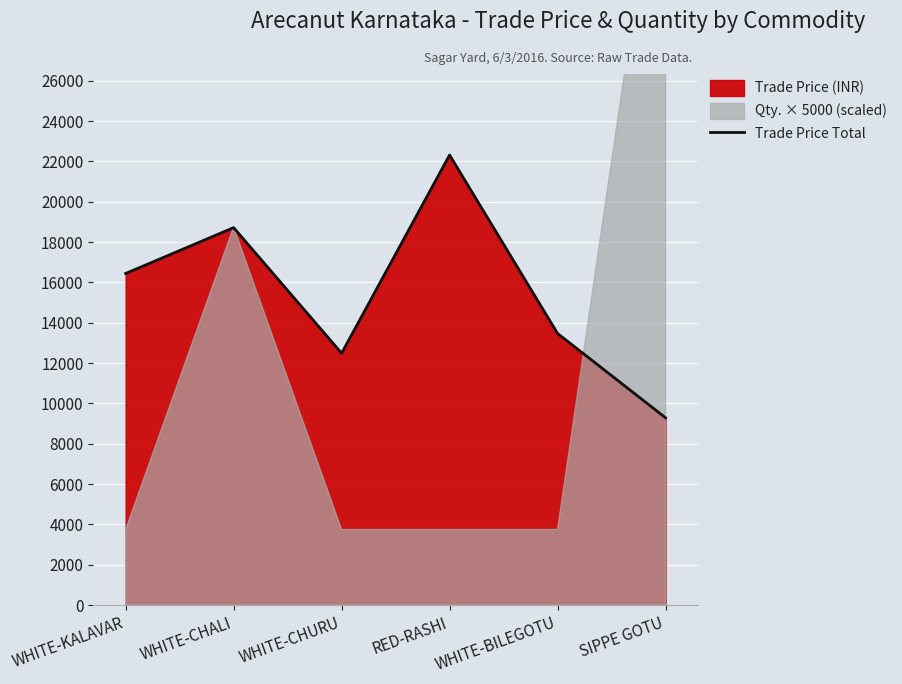

Reading left to right, list all the values displayed in this chart.

16444	18719	12489	22319	13469	9289